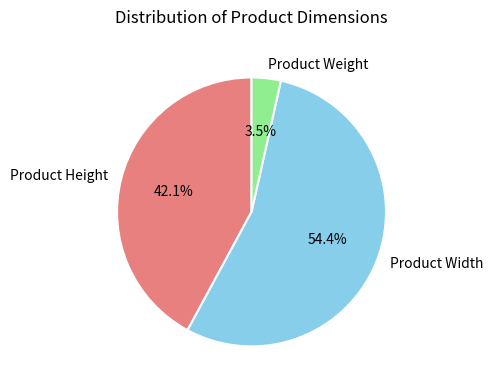

The Product Width slice represents 66% of the pie. True or false?

False